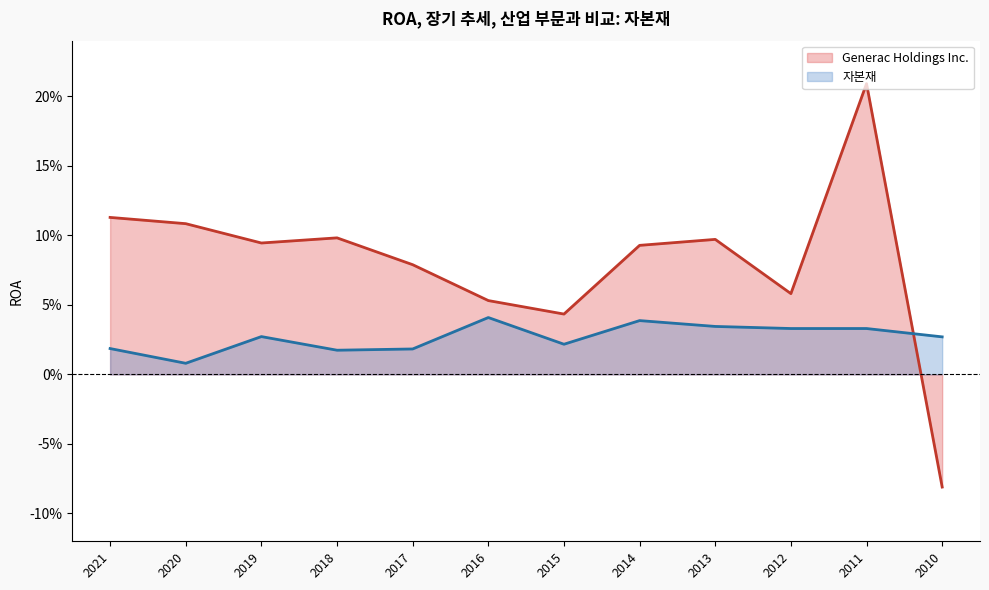

Count the number of data series in this chart.

2